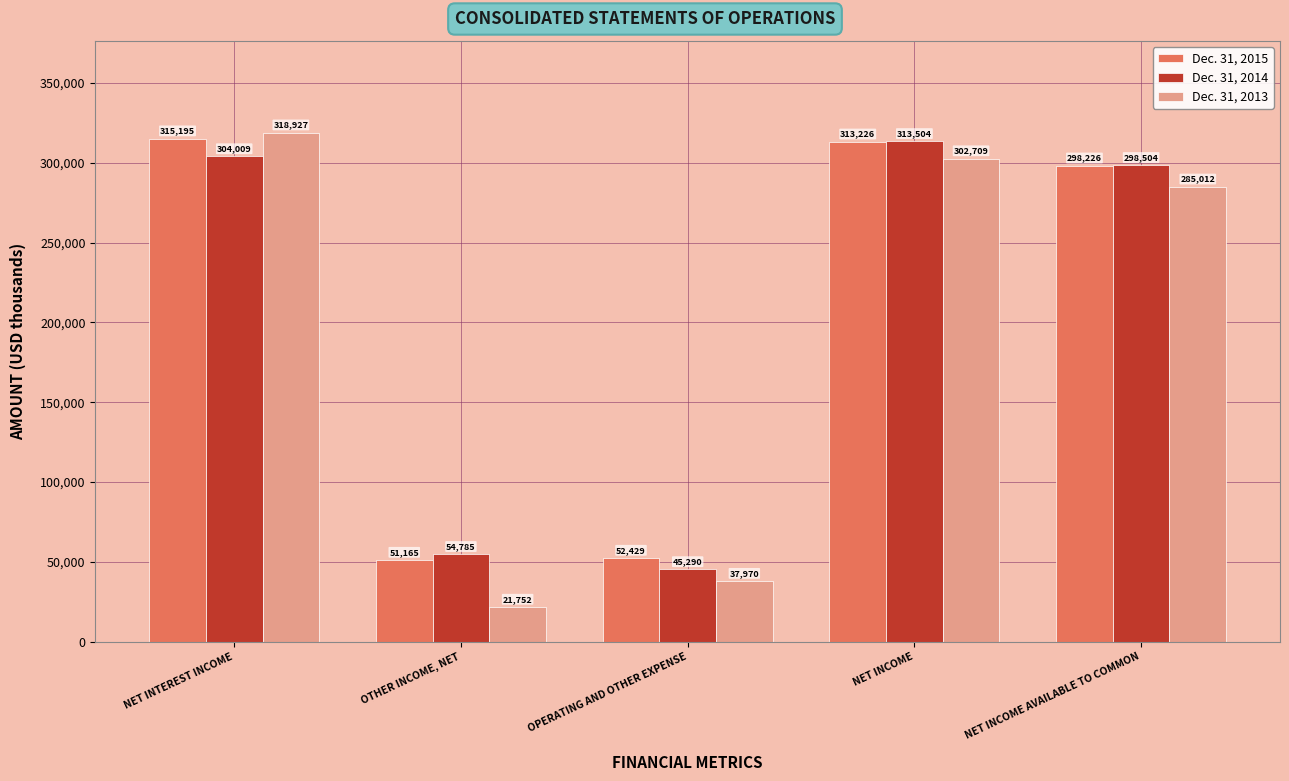

Rank the series by their maximum value, from lowest to highest.

Dec. 31, 2014, Dec. 31, 2015, Dec. 31, 2013